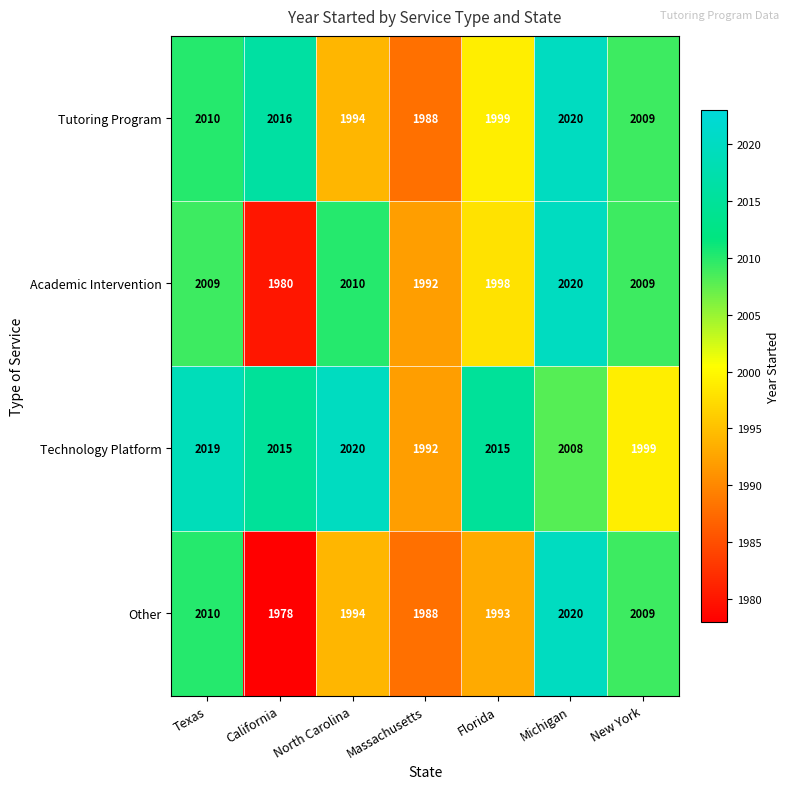

What is the total value across all series at New York?

8026